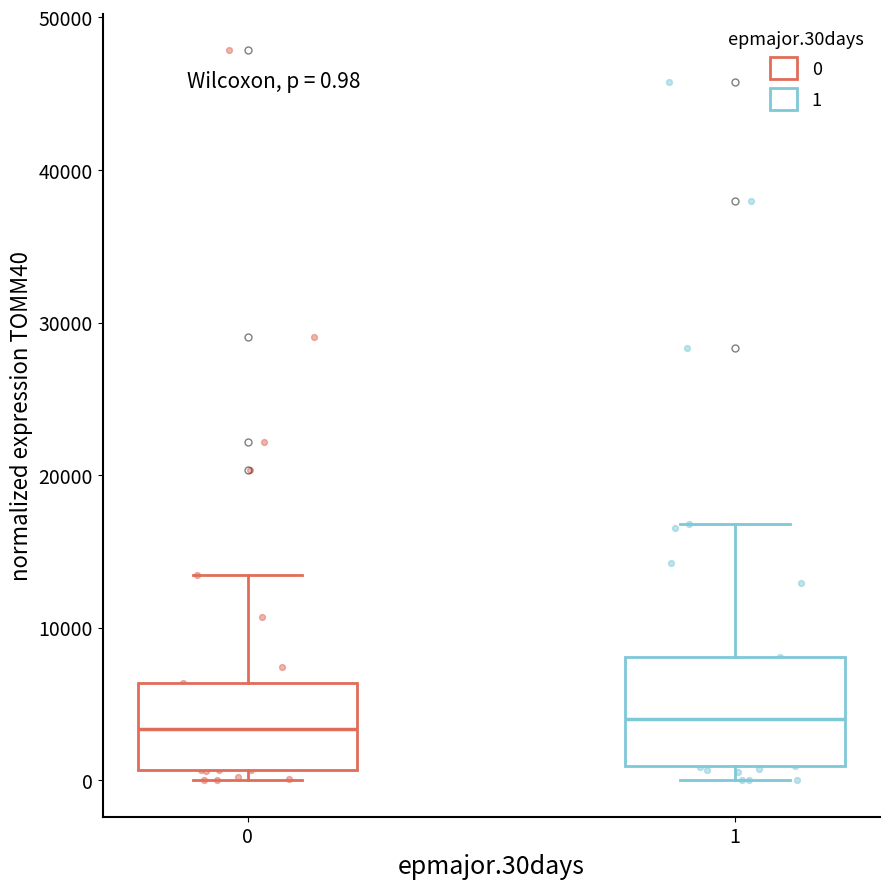

Which box is the tallest, from its lower edge to its upper edge?

1